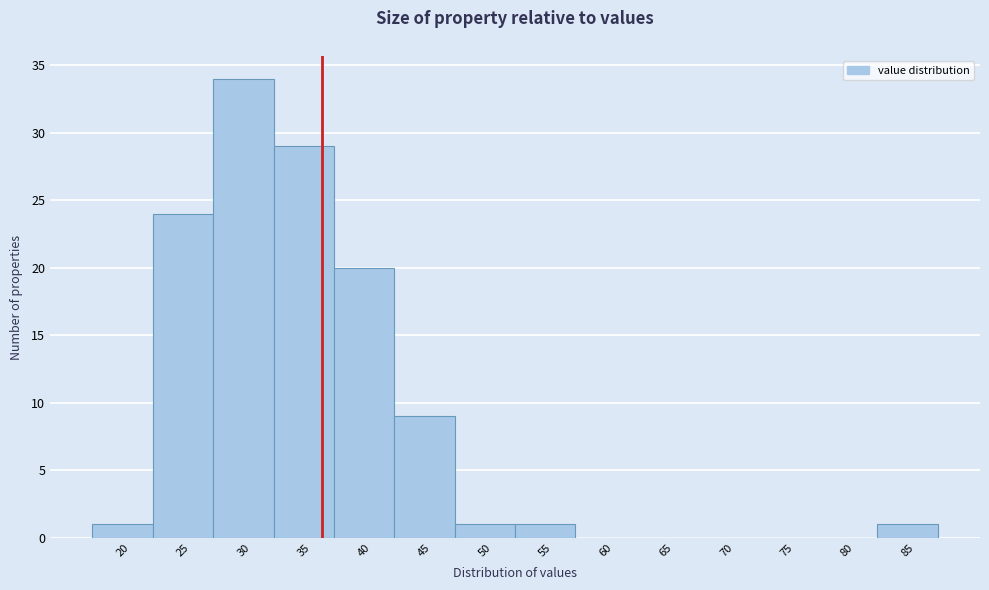

Reading right to left, transcribe all the data shown in this chart.

85=1	80=0	75=0	70=0	65=0	60=0	55=1	50=1	45=9	40=20	35=29	30=34	25=24	20=1